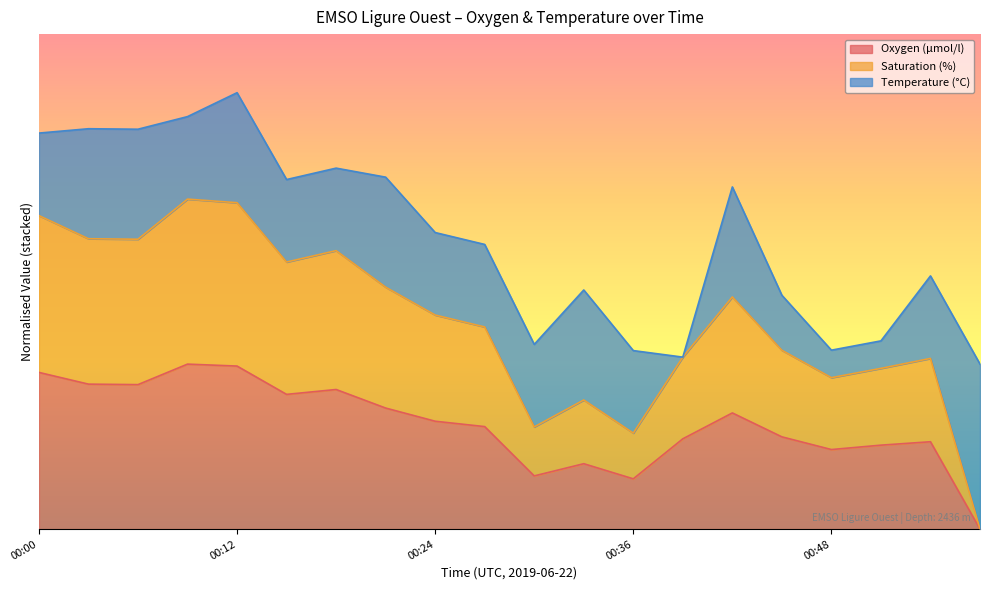

Does the chart have visible grid lines?

No